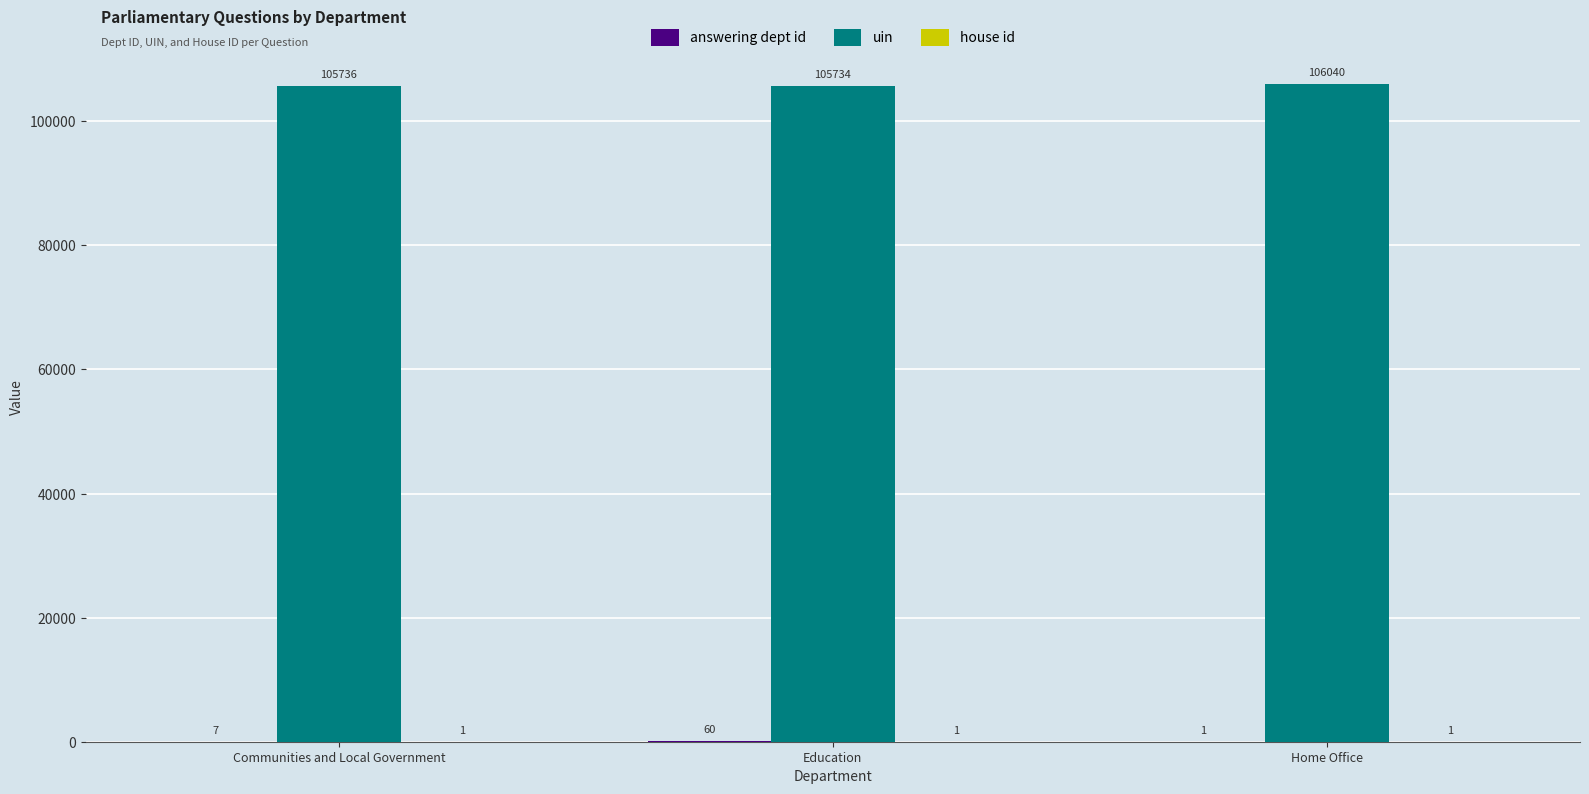

Which series changed the most between Education and Home Office?

uin